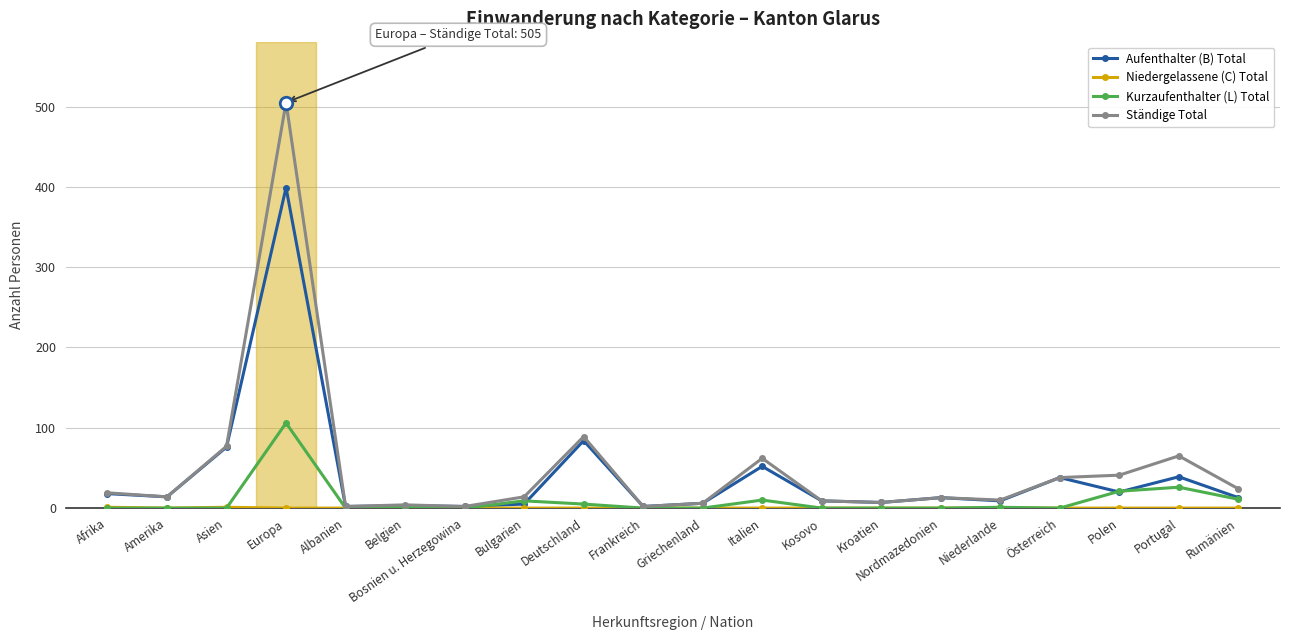

What is the label of the 18th point from the left?

Polen